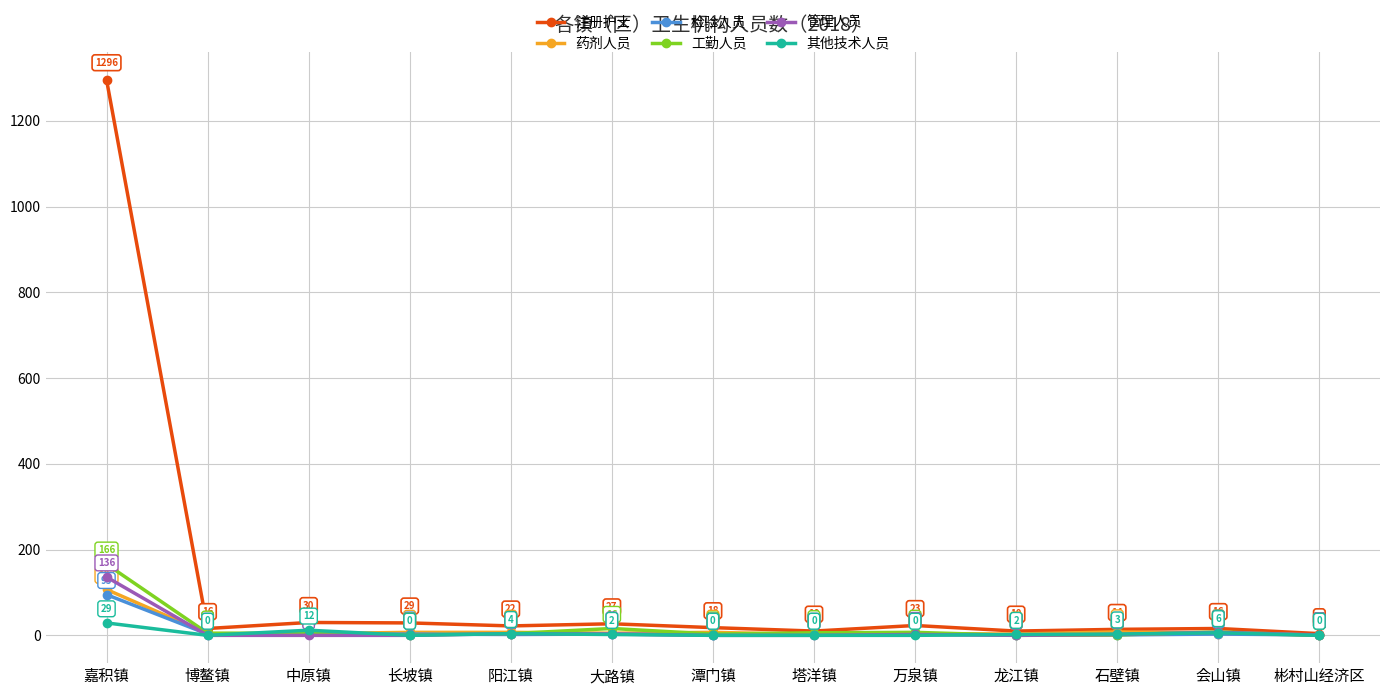

How many lines are shown in the chart?

6